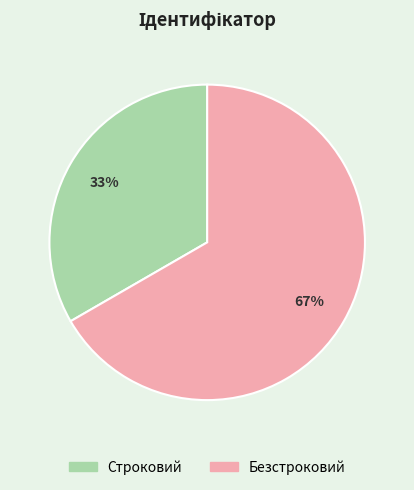

Is the sum of Строковий and Безстроковий greater than half?

Yes